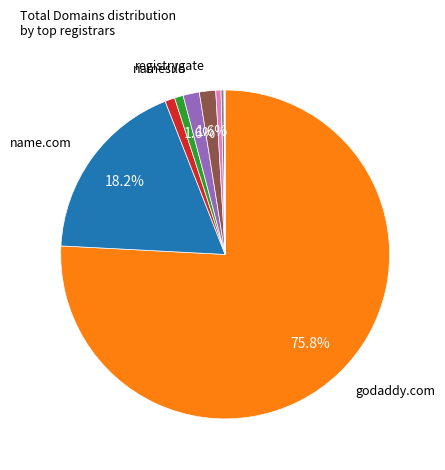

Is there a majority slice in this chart?

Yes